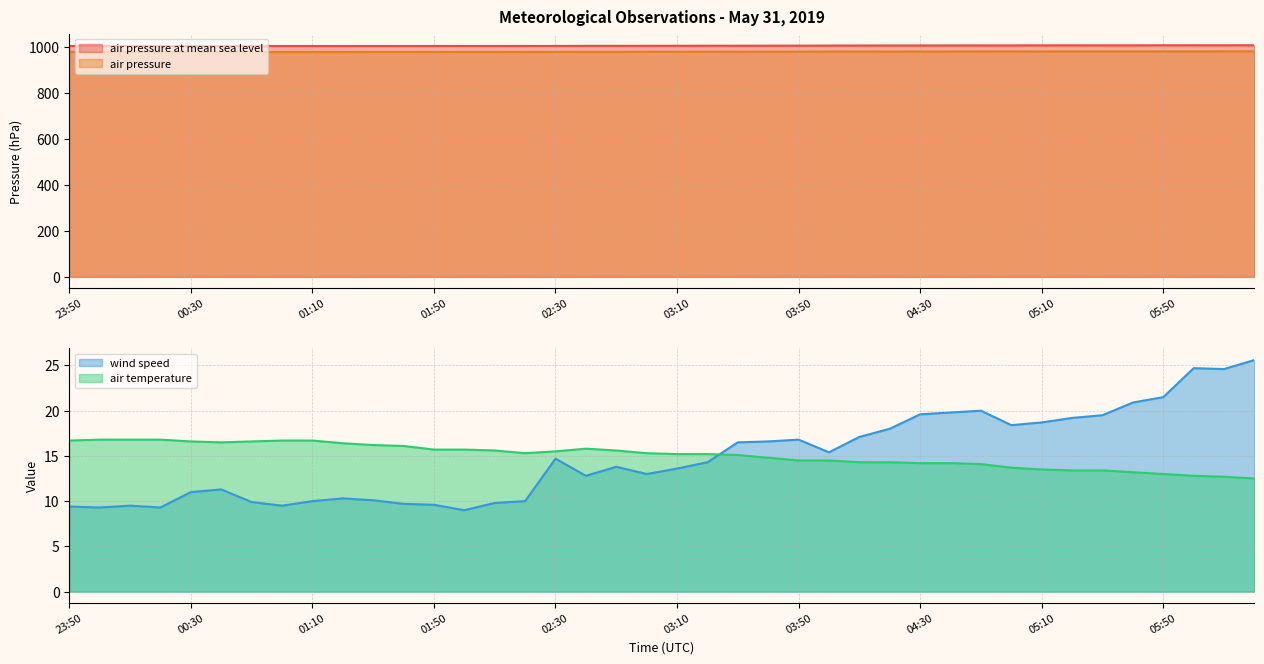

True or false: air_temperature has a value of 7.0 at 00:50.

False